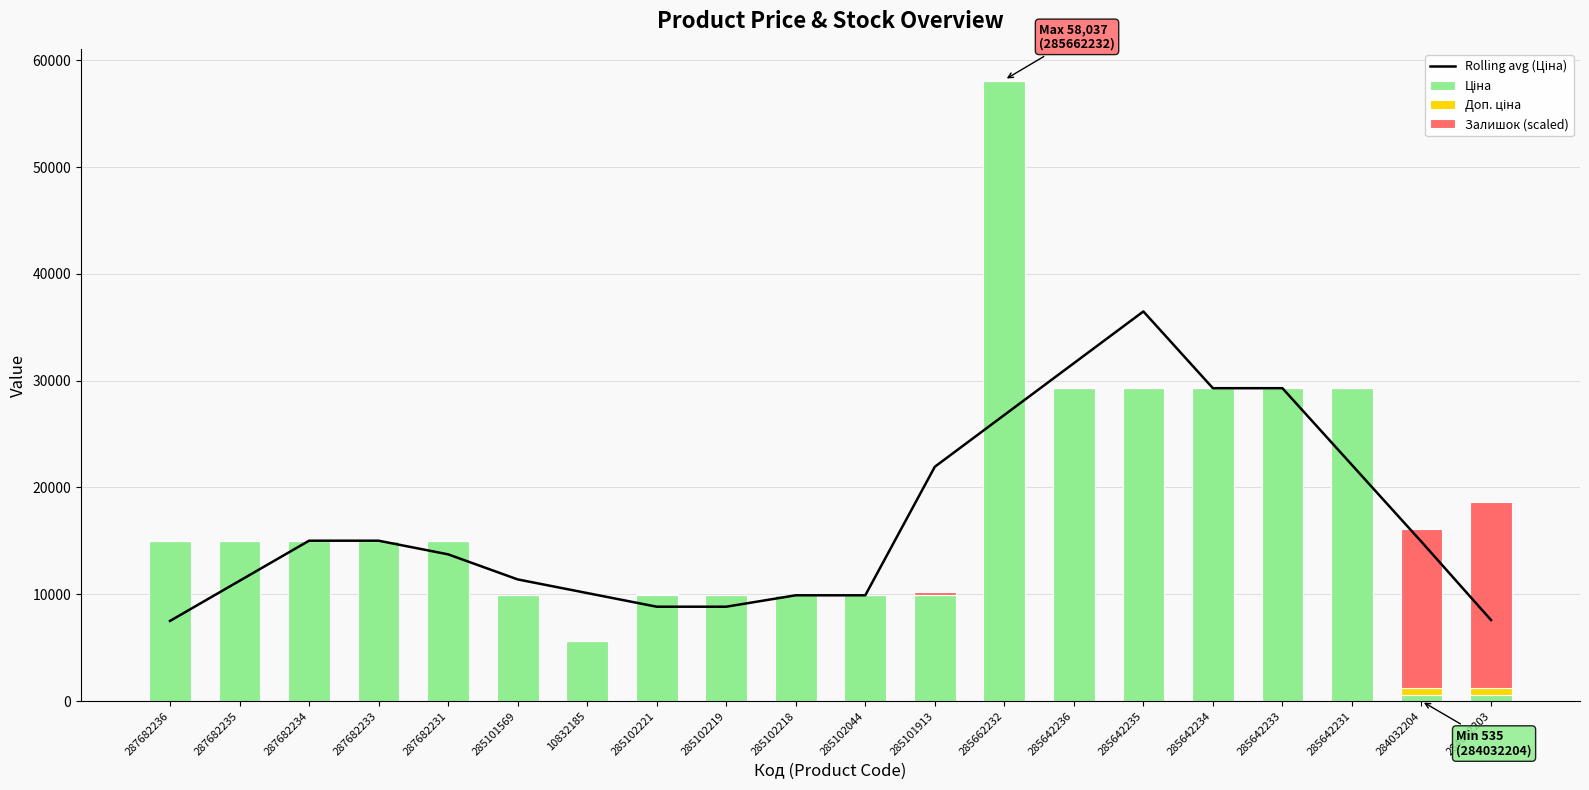

The value of Ціна at 285101569 is 9908.5. True or false?

True